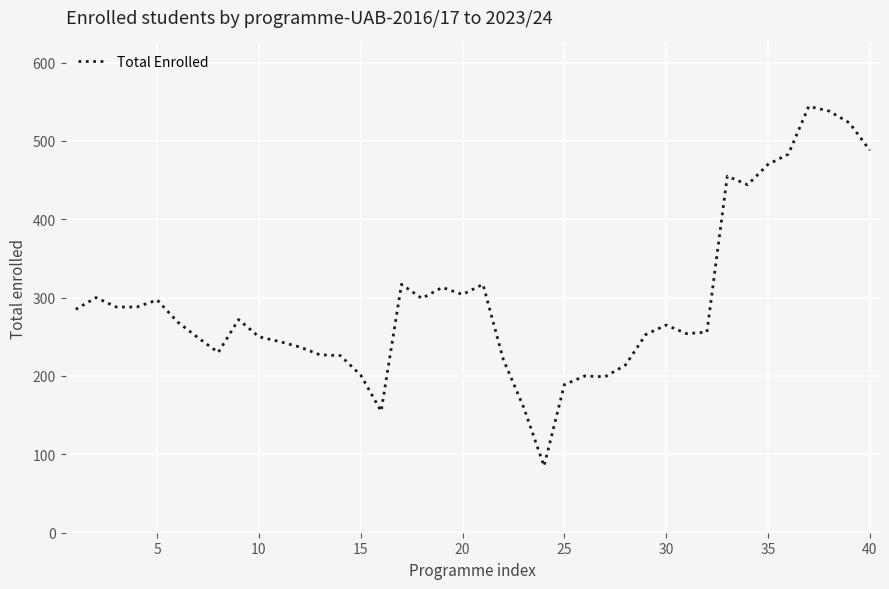

What is the greatest value displayed?

544